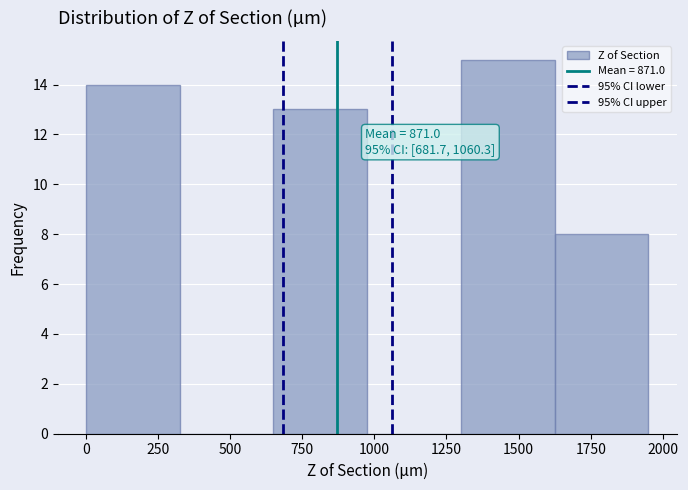

Which range on the x-axis has the tallest bar?

1300 to 1625